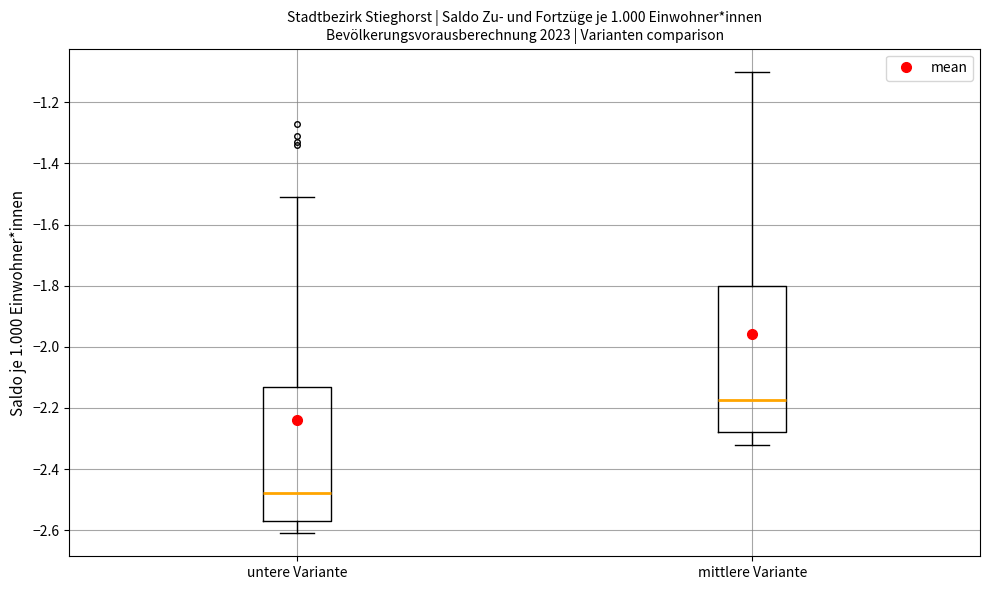

Where does the median line of the box for untere Variante sit on the y-axis? The values are not printed on the chart, so give them approximately, as read against the axis.

-2.48